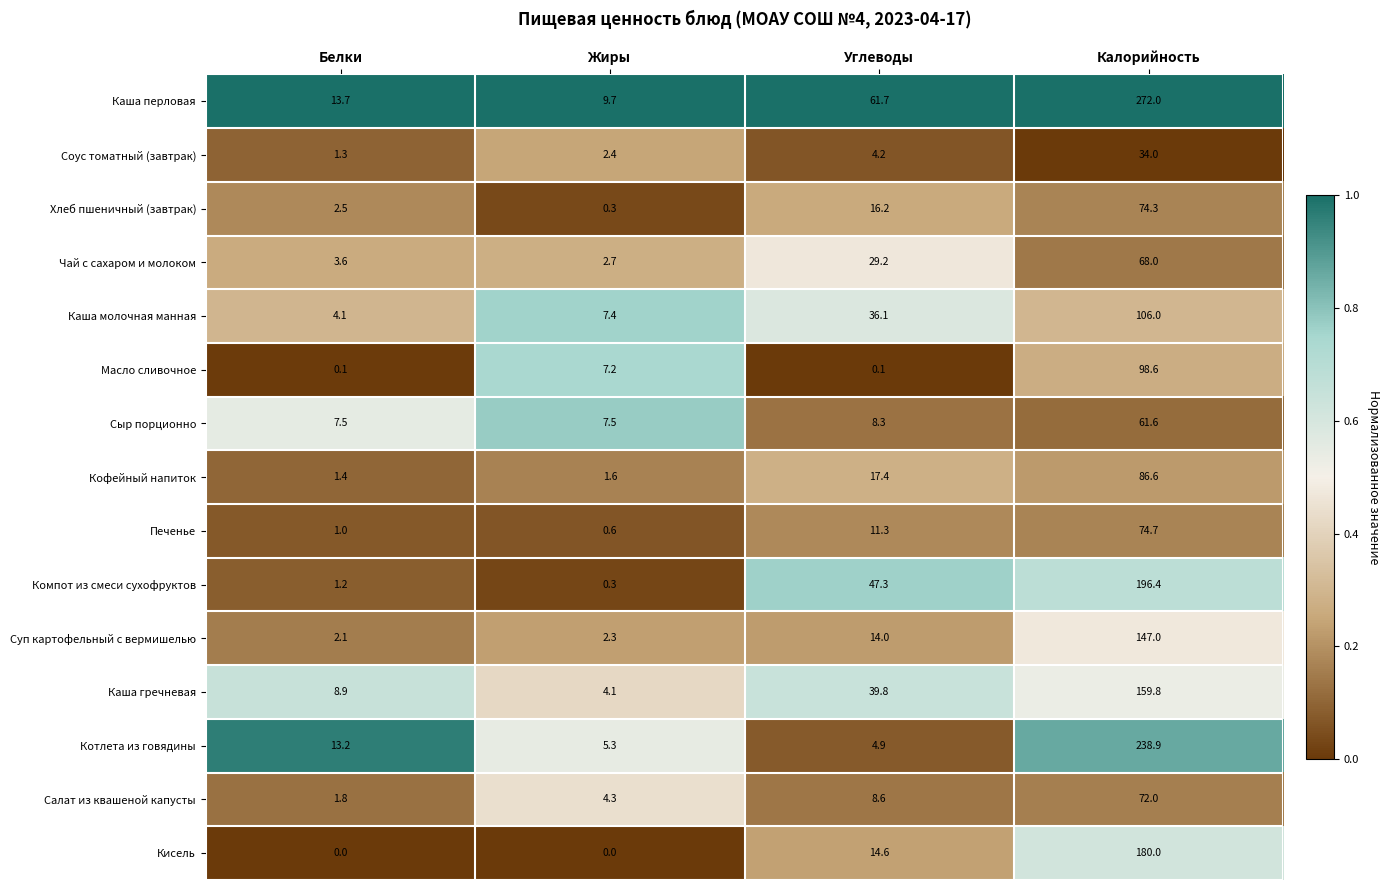

What is the difference between the maximum and minimum values in the Каша перловая series?

262.3